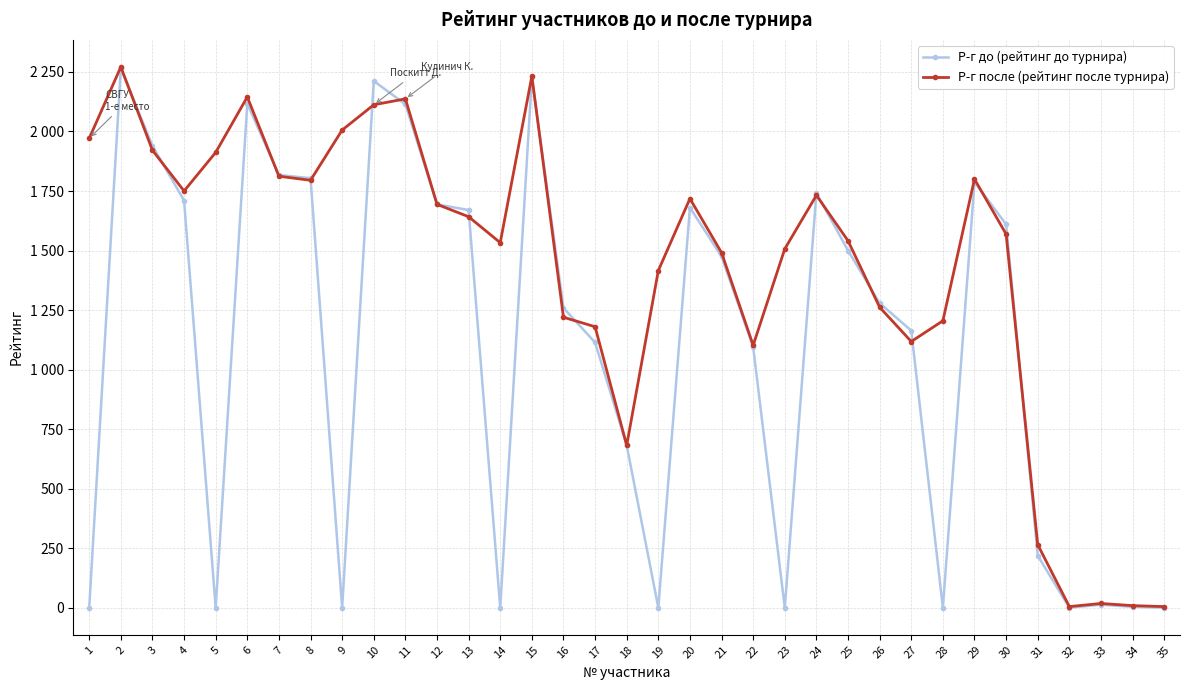

Is this an area chart (filled region under the line)?

No